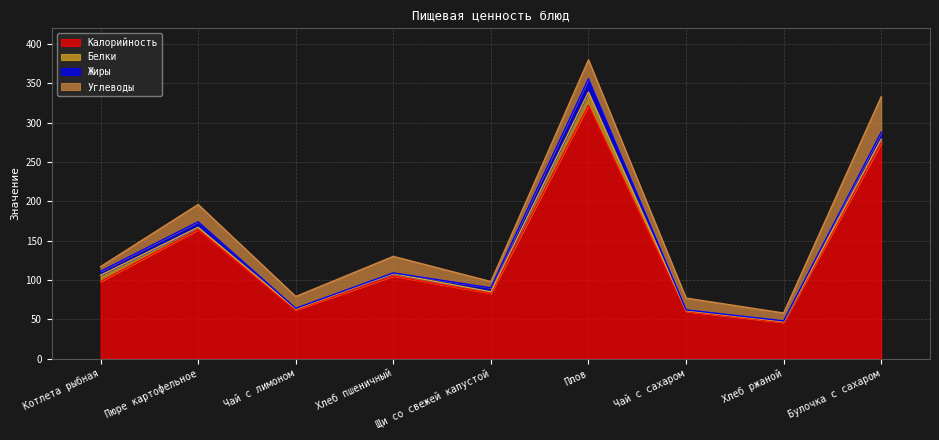

What is the label of the 7th point from the right?

Чай с лимоном